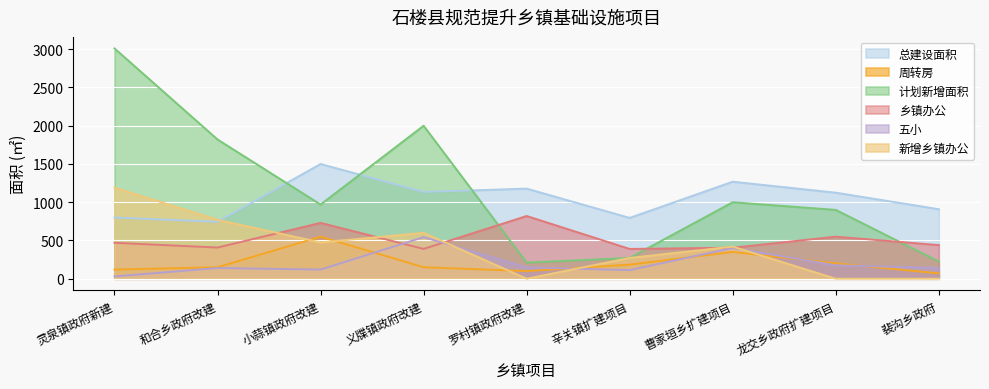

What is the value of the 新增乡镇办公 point at the 4th from the left?

600.0